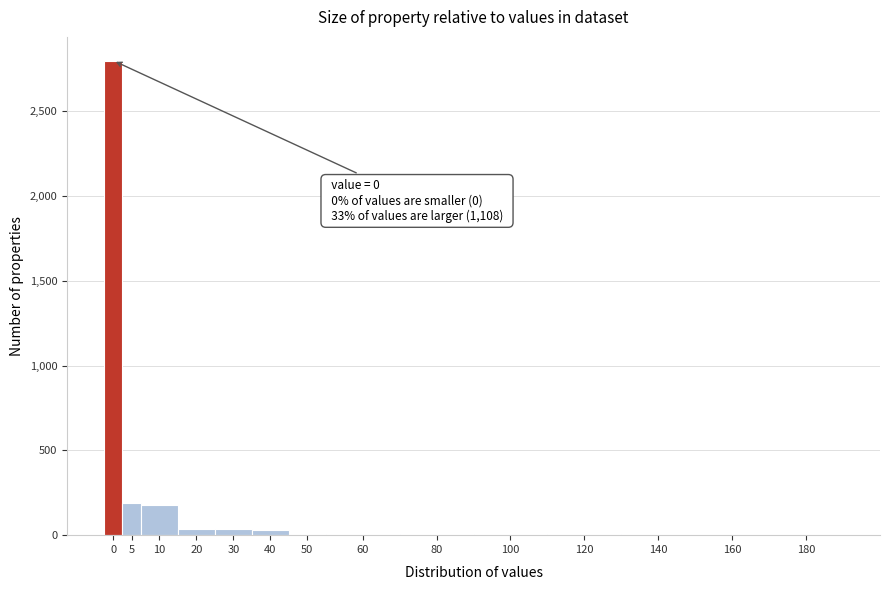

What is the sum of all values?

3308